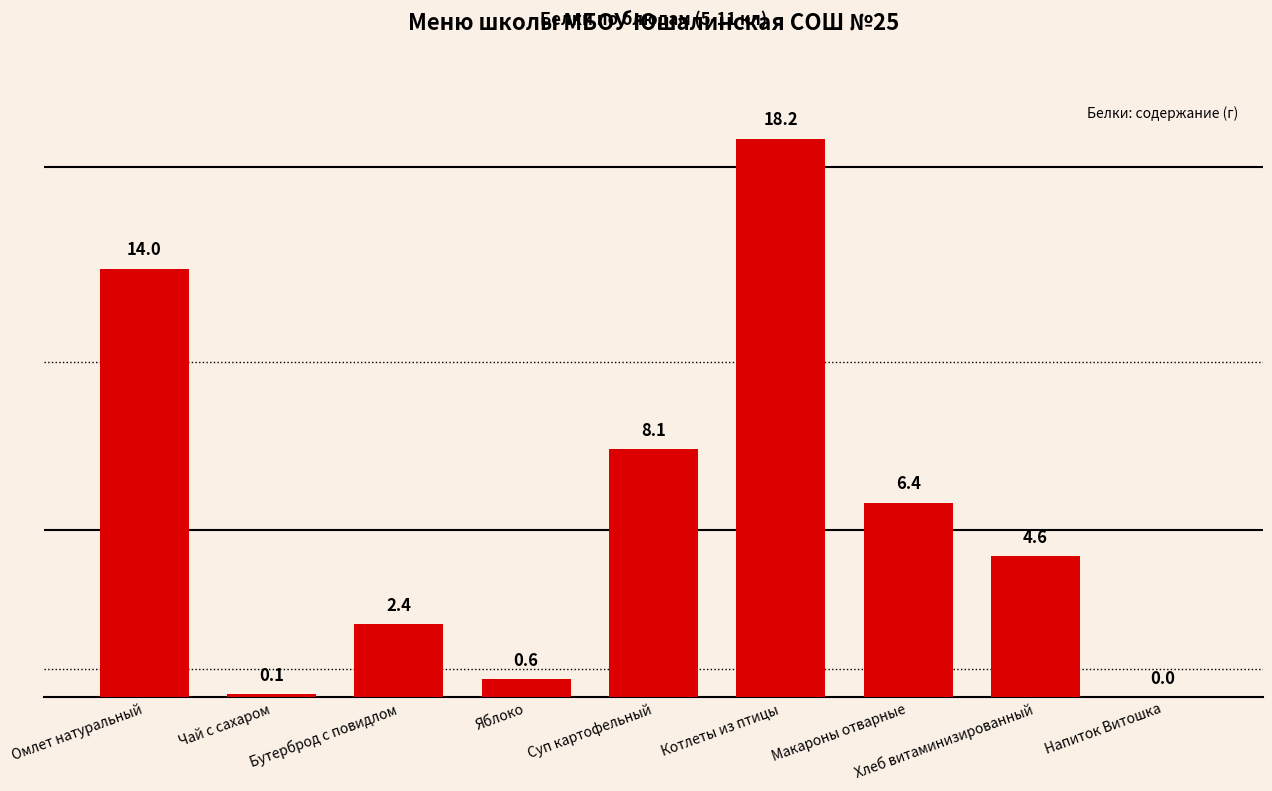

Where does the data first go above 4?

Омлет натуральный